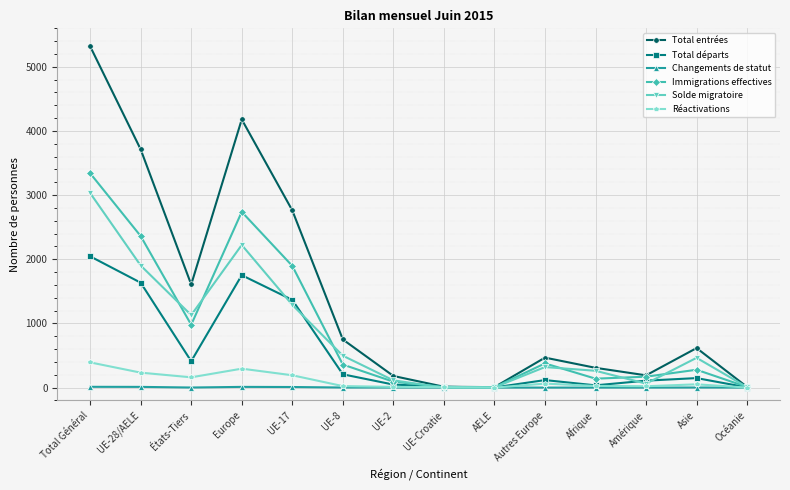

Which series has the largest range (max minus min)?

Total entrées